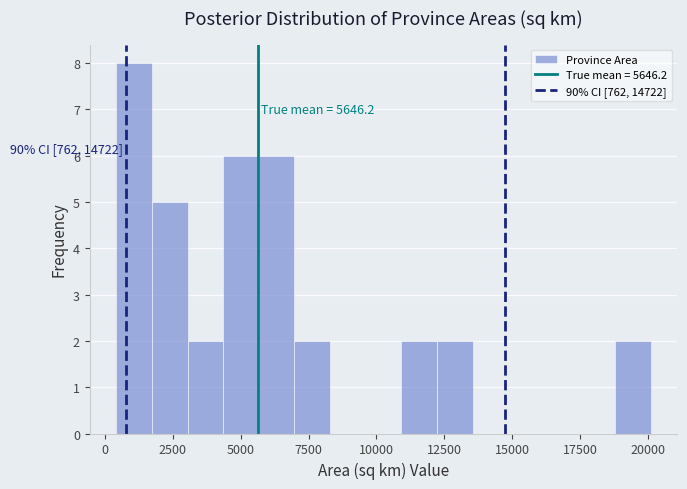

Read against the x-axis, roughly where is the centre of the tallest bar?

1000